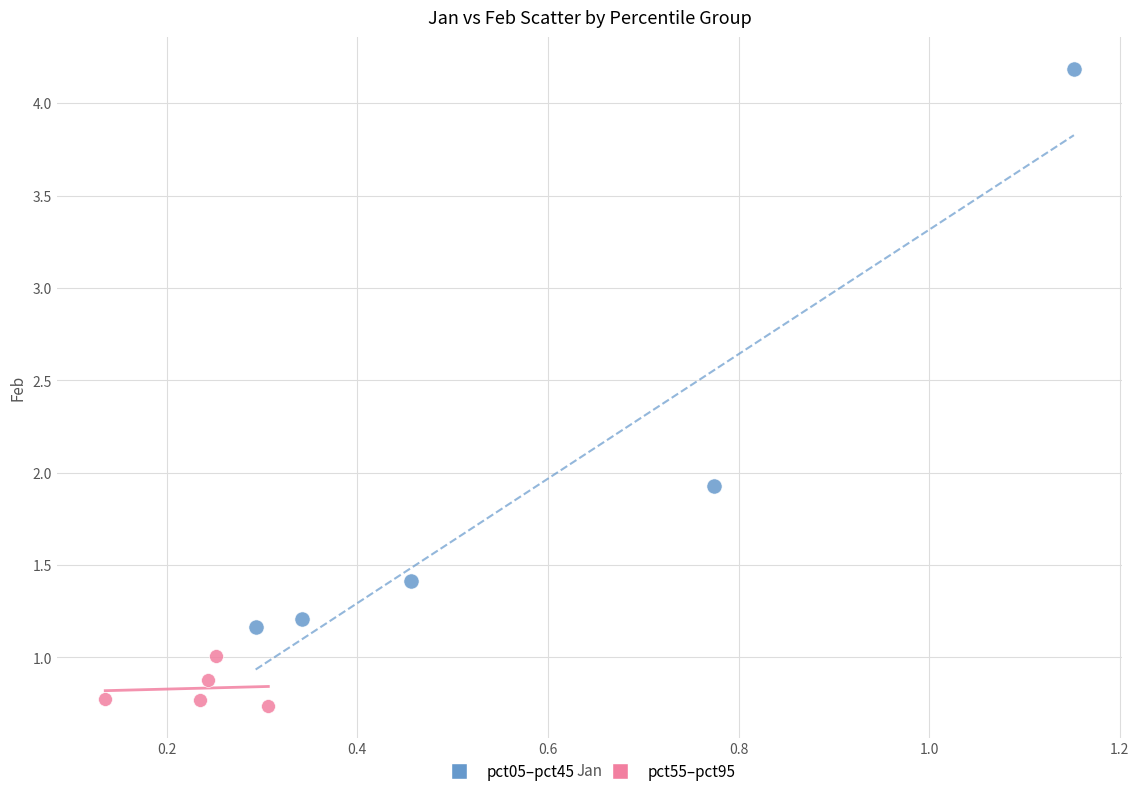

Which series reaches the maximum Y coordinate?

pct05–pct45